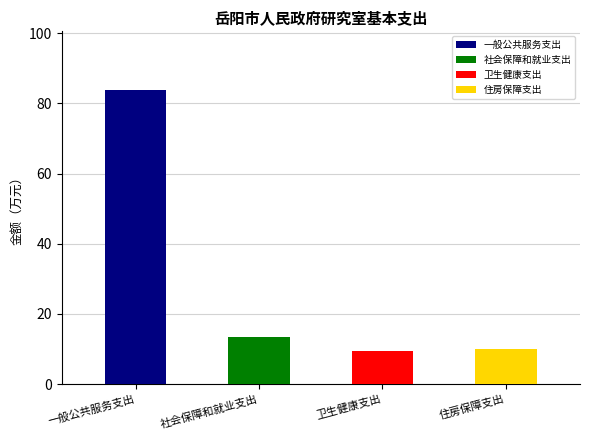

Does the chart contain any negative values?

No